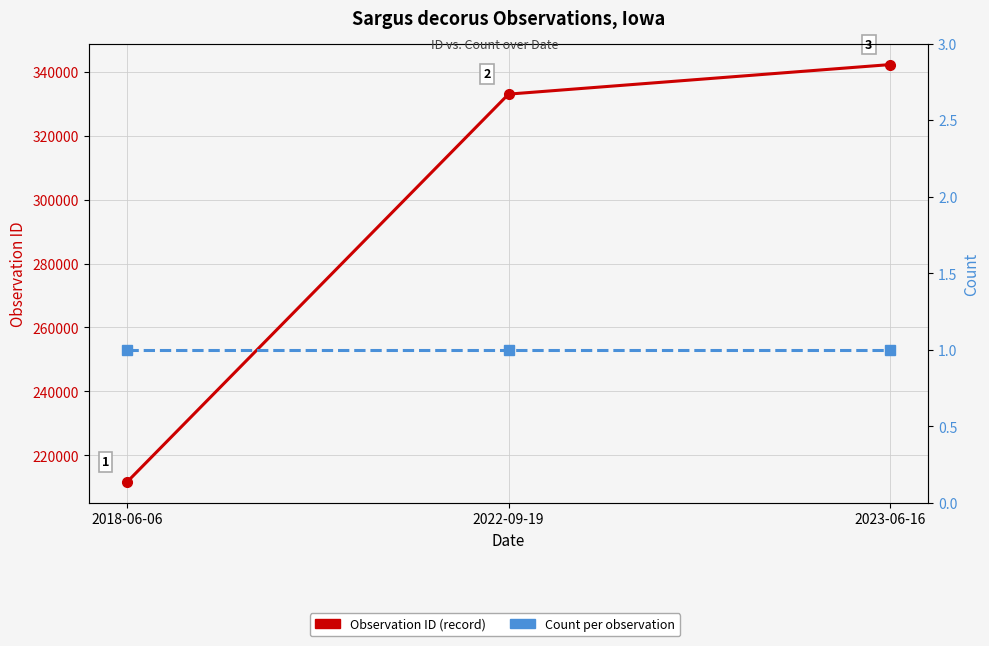

The Observation ID series shows 342293 at 2023-06-16. True or false?

True